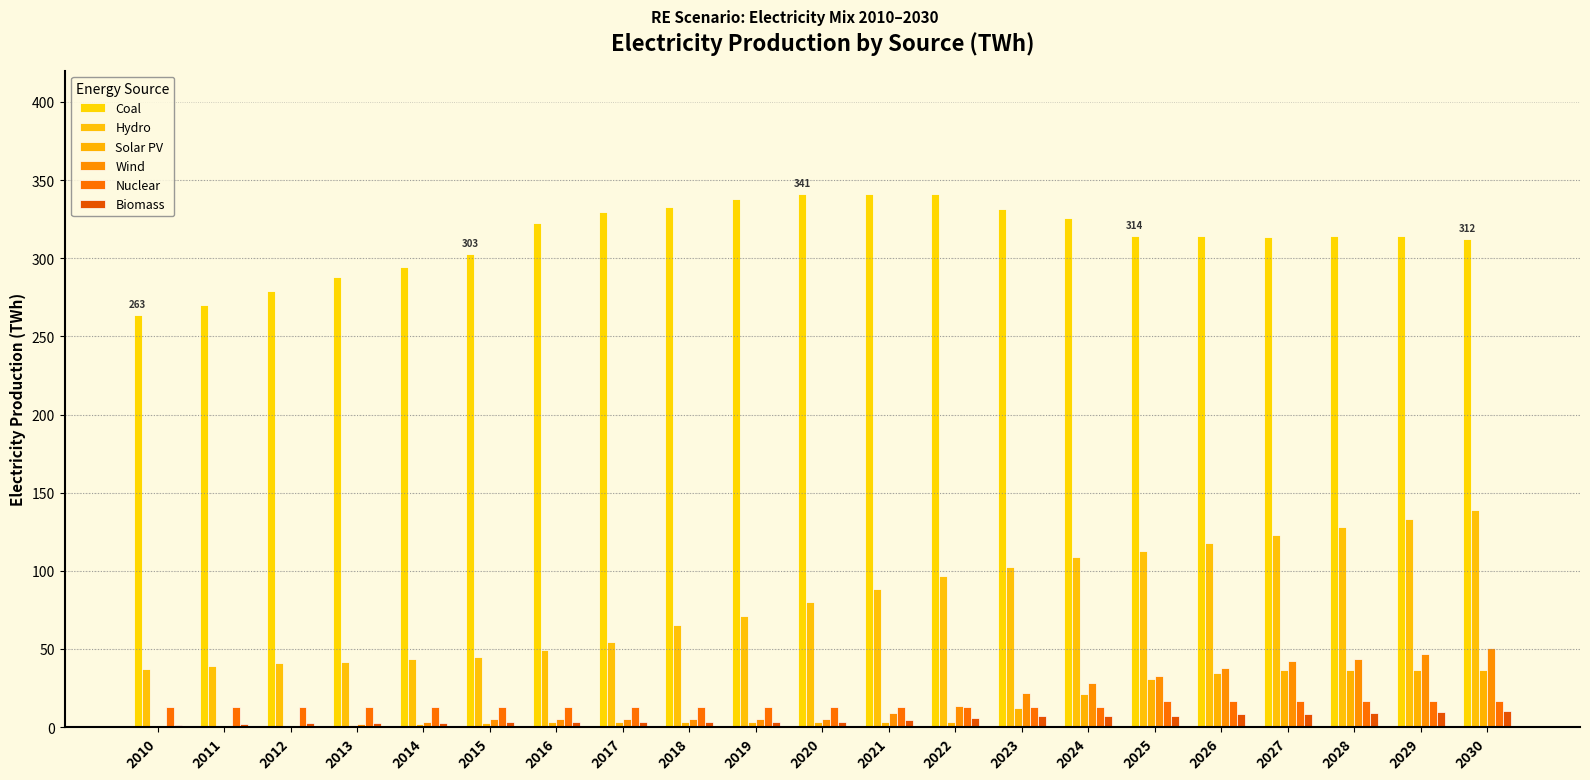

Between 2027 and 2016, which is larger?

2016